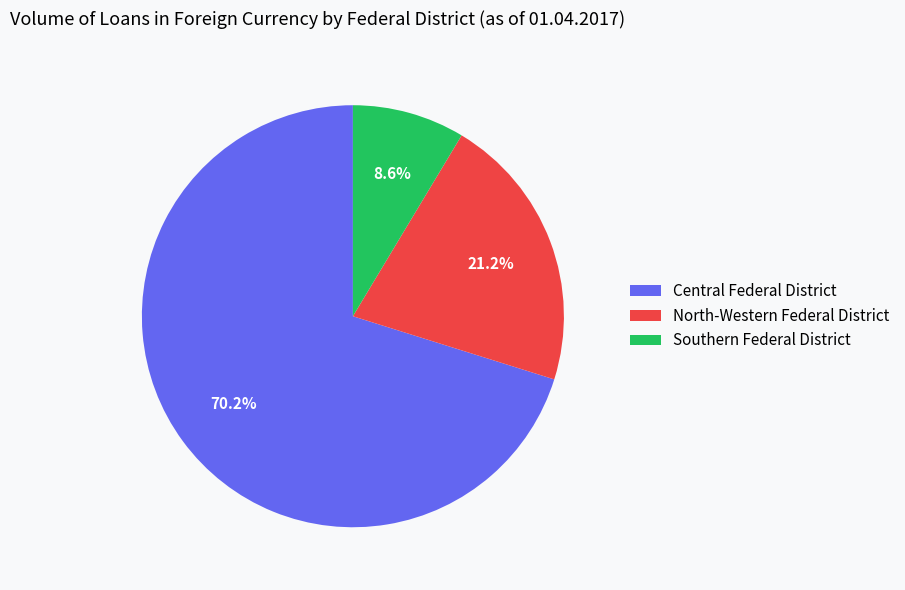

To the nearest percent, what percentage of the pie is Southern Federal District?

9%